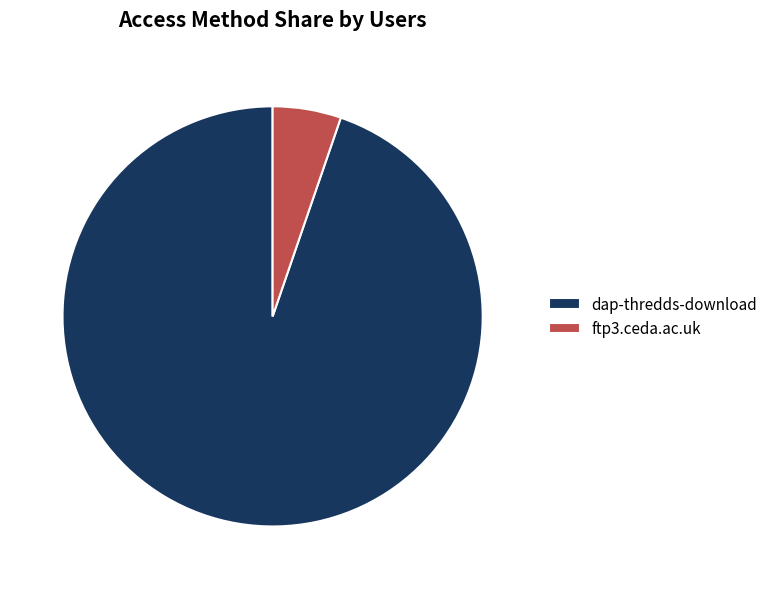

Which category has the smallest portion of the pie?

ftp3.ceda.ac.uk